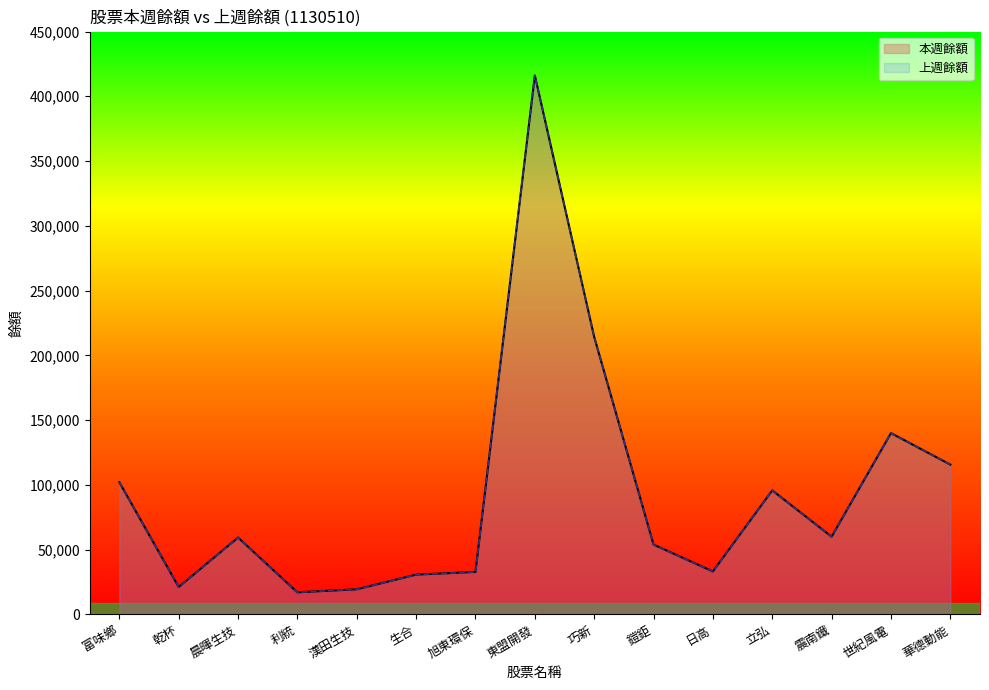

Rank the series by their maximum value, from lowest to highest.

本週餘額, 上週餘額